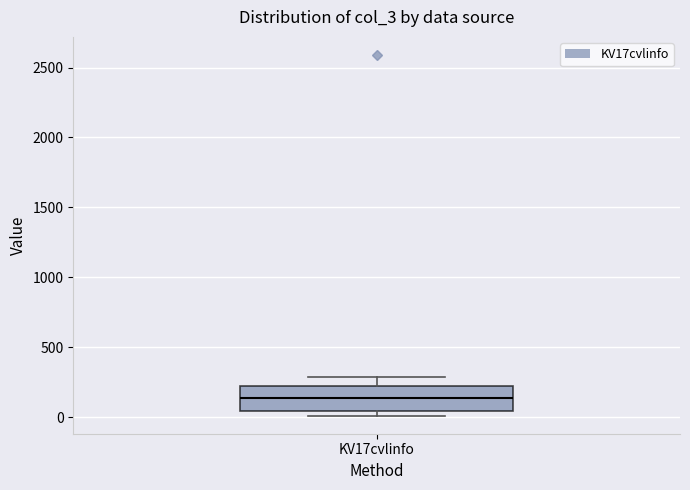

Where does the median line of the box for KV17cvlinfo sit on the y-axis? The values are not printed on the chart, so give them approximately, as read against the axis.

150